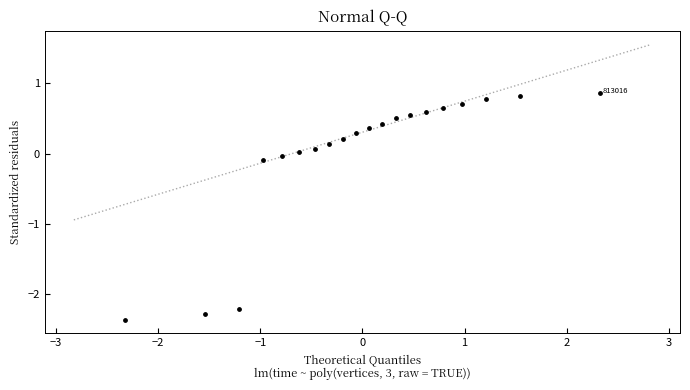

What is the range of Y values (max minus min)?

3.2